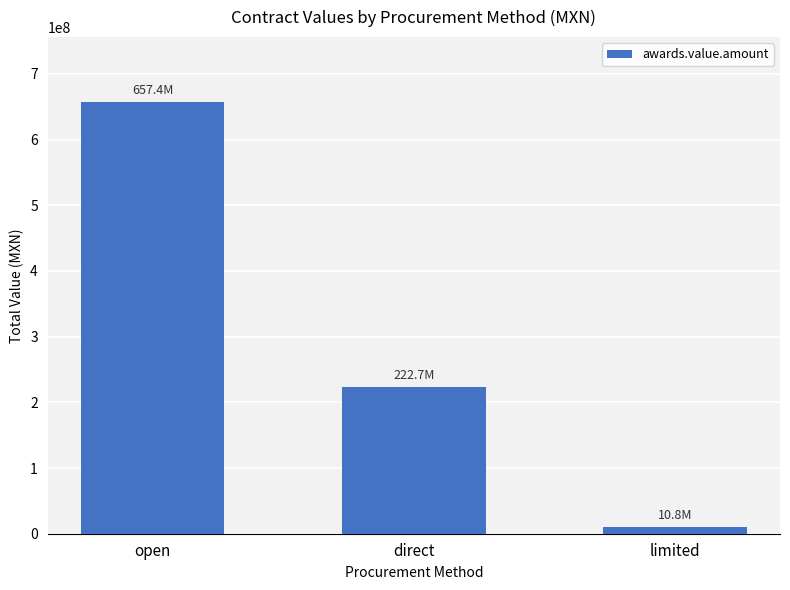

What is the label of the 2nd bar from the right?

direct